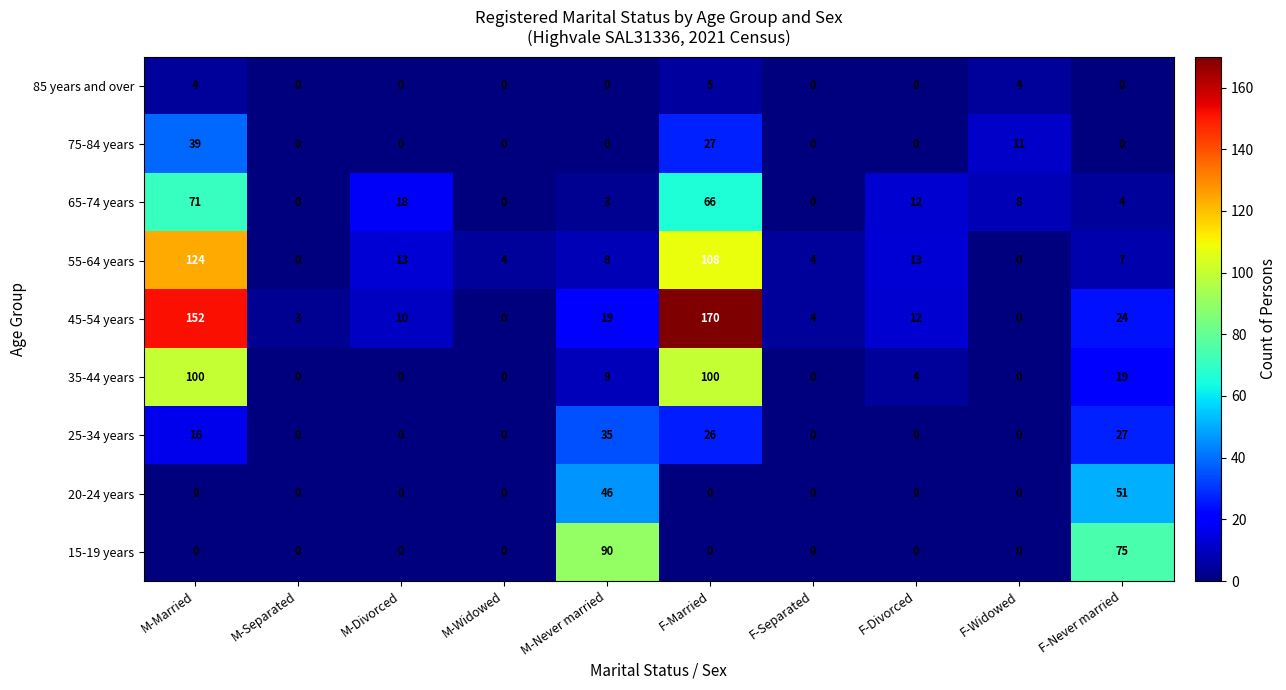

The 45-54 years series shows 244 at M-Married. True or false?

False